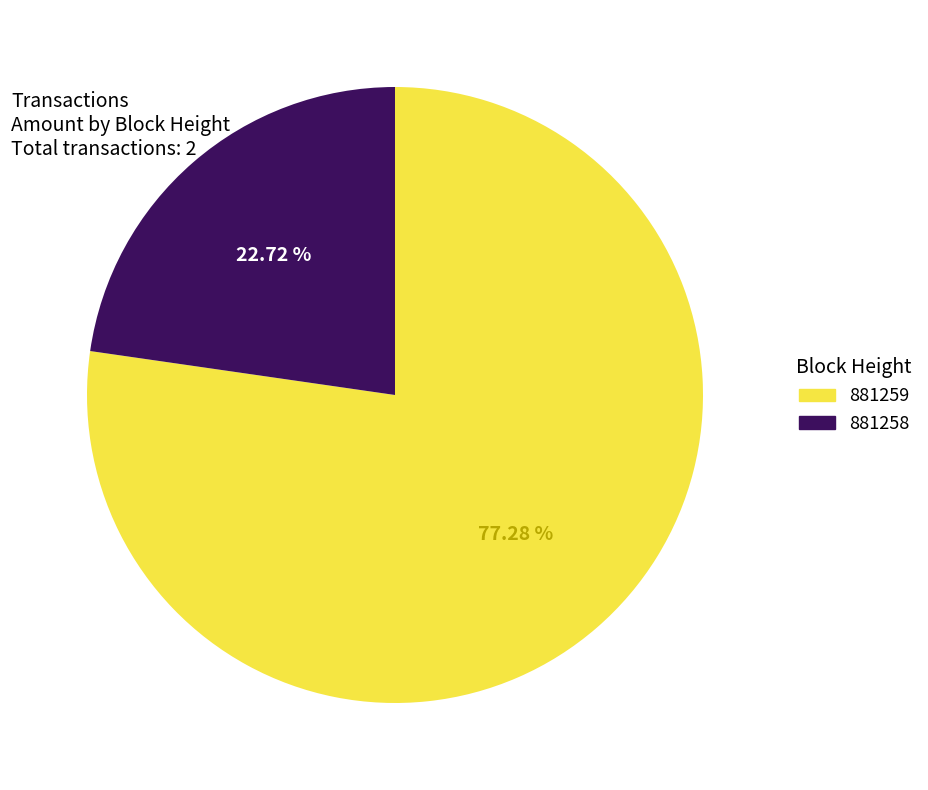

How much of the chart is everything except 881259?

22.7%